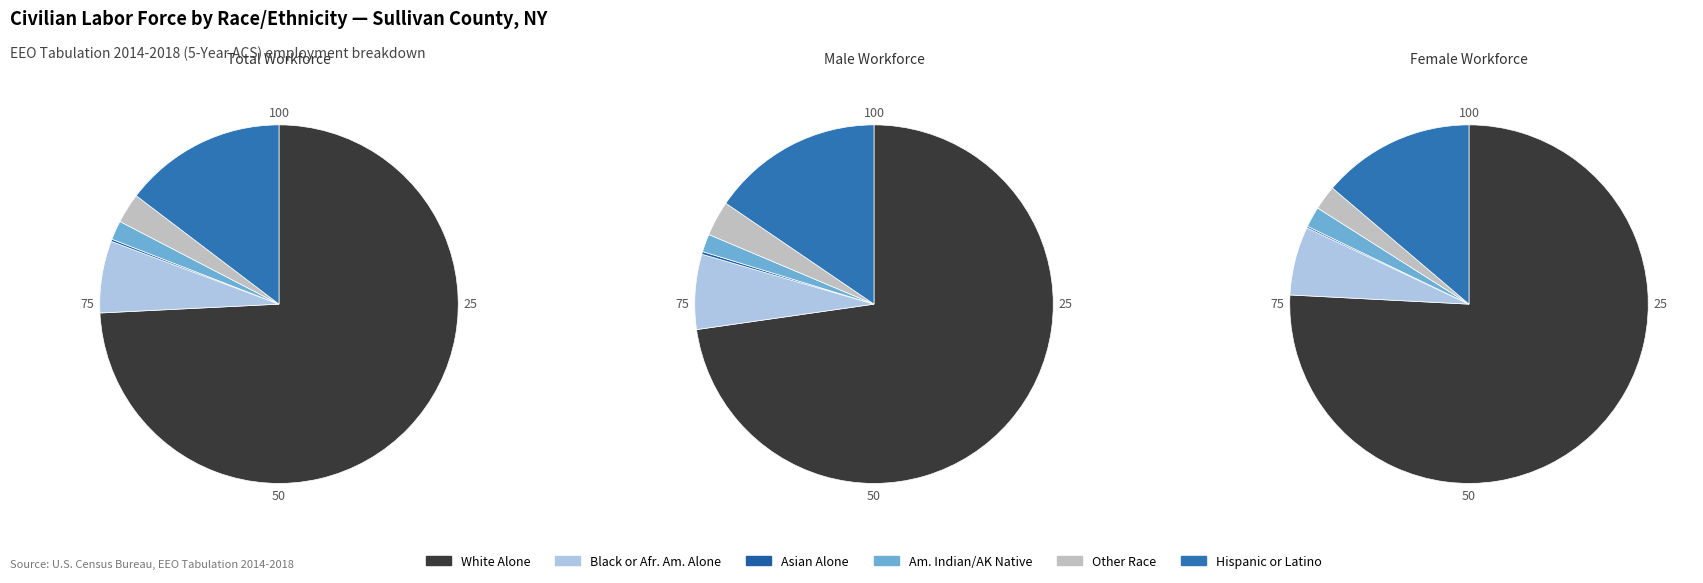

Is it true that Black or African American Alone is 6% of the pie?

True